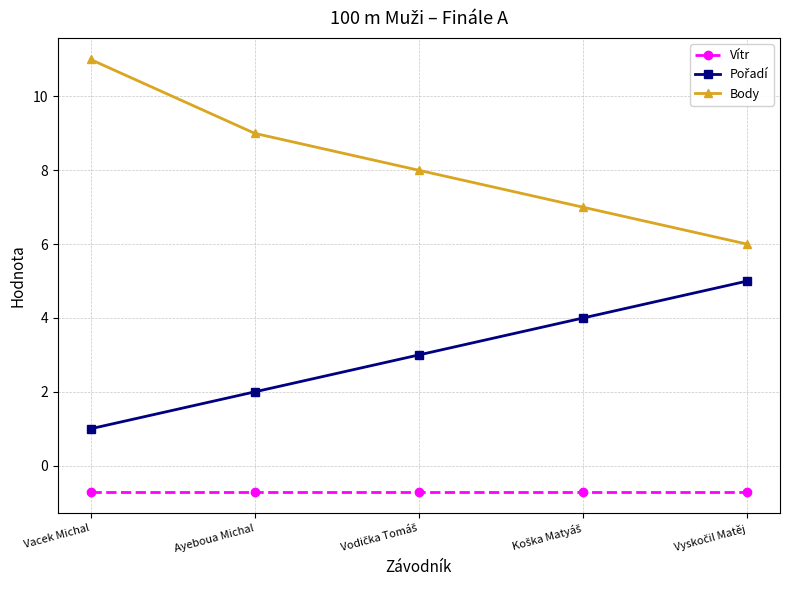

The value of Body at Ayeboua Michal is 14.3. True or false?

False